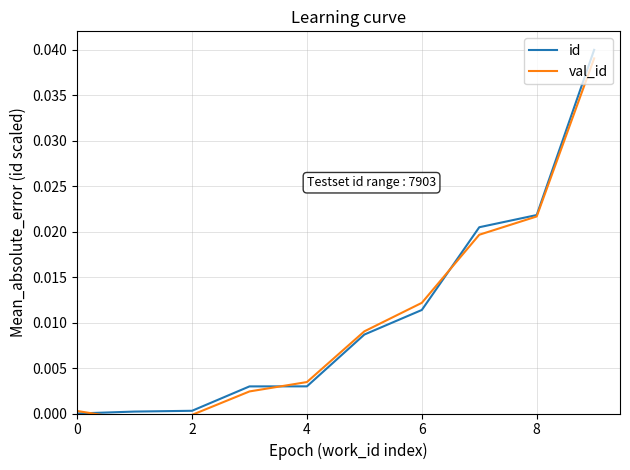

How many times do val_id and id cross each other?

3